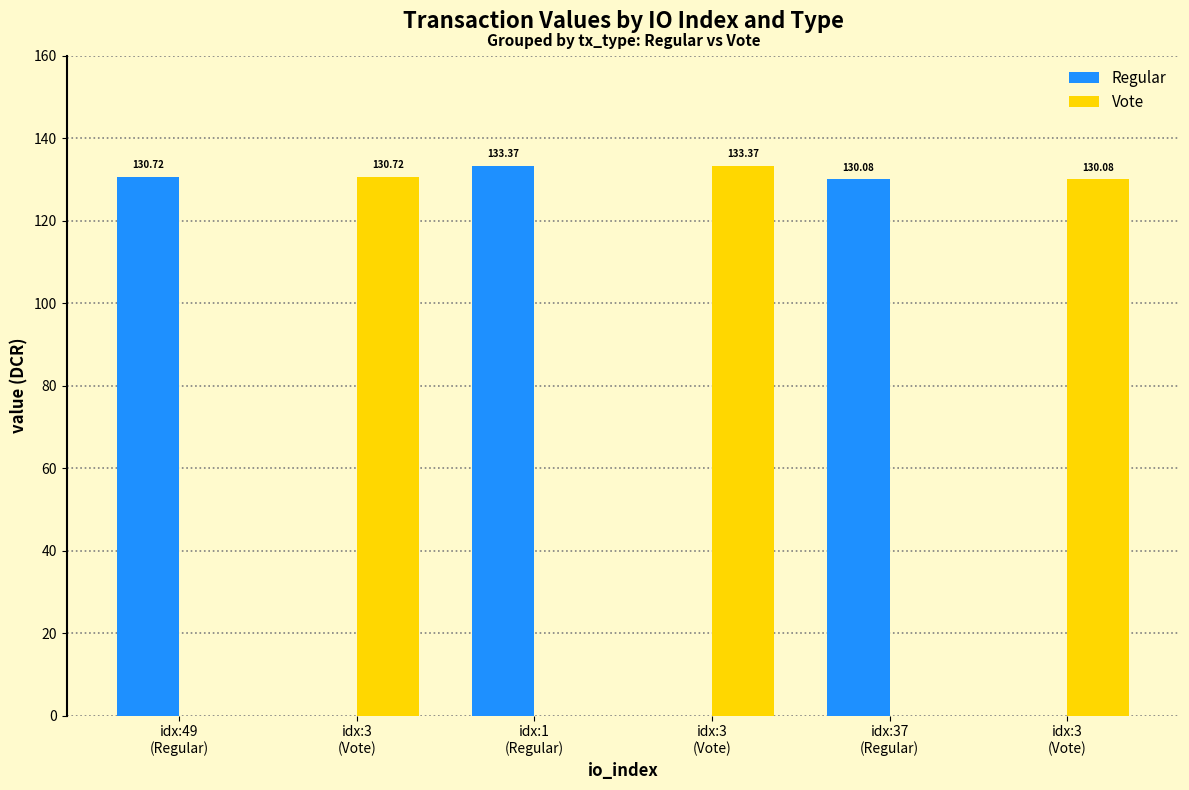

Does the chart contain stacked bars?

No